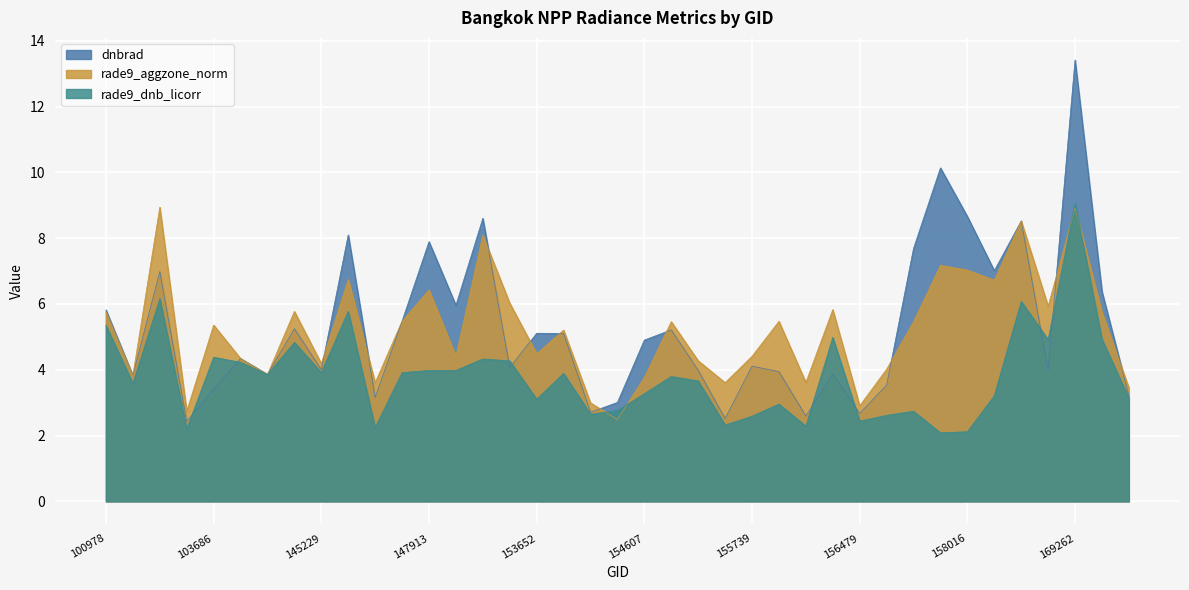

True or false: rade9_aggzone_norm has more than 0 points higher than both neighbors.

True